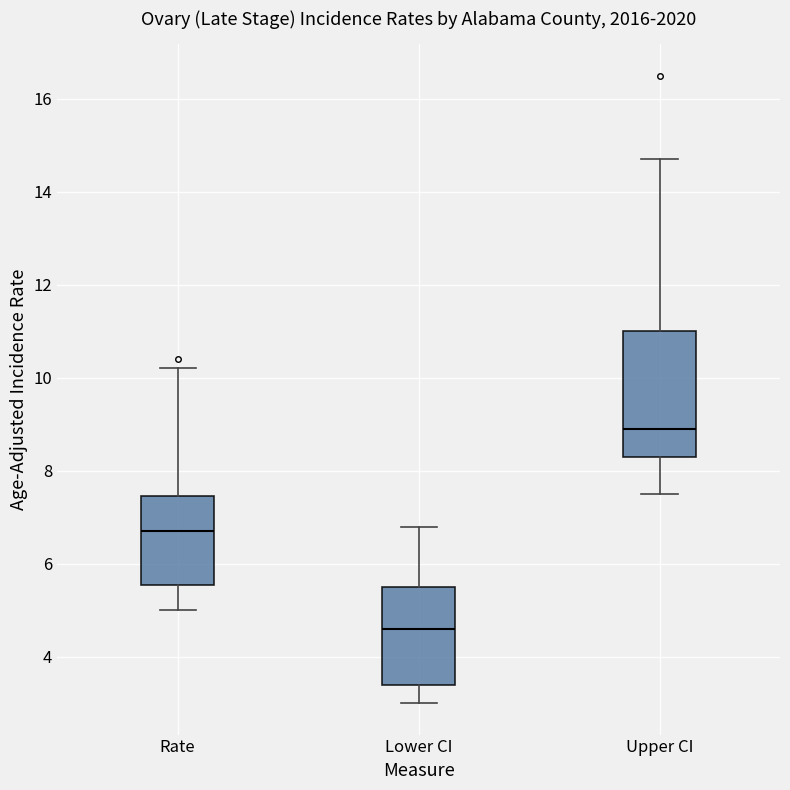

Where is the lower edge of the box for Rate on the y-axis? The values are not printed on the chart, so give them approximately, as read against the axis.

5.6